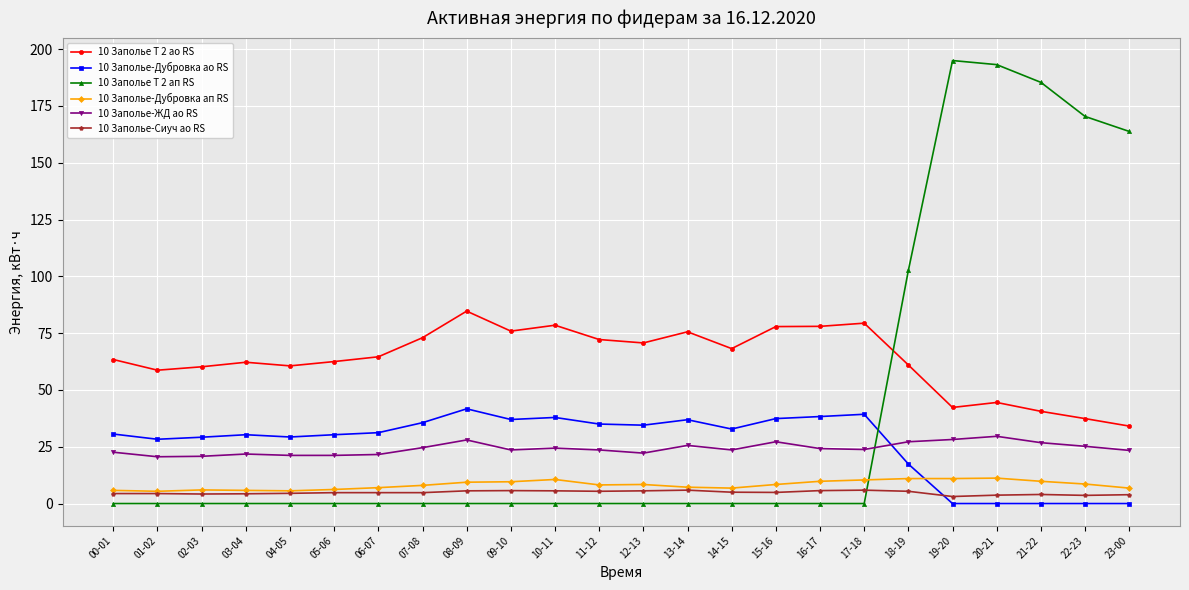

Is it true that 10 Заполье-ЖД ао RS equals 38.2 at 22-23?

False